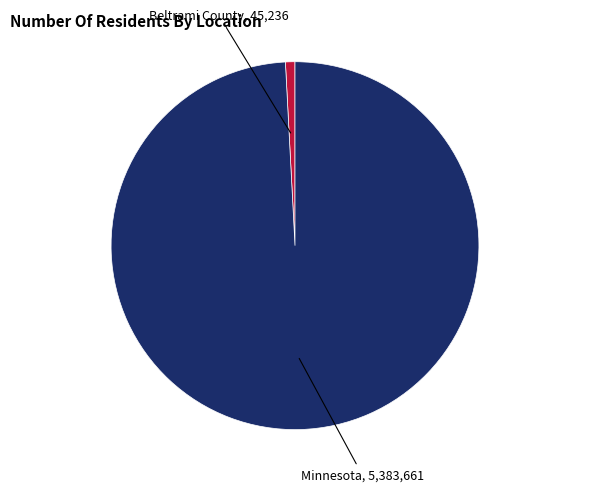

Does any single category account for the majority?

Yes